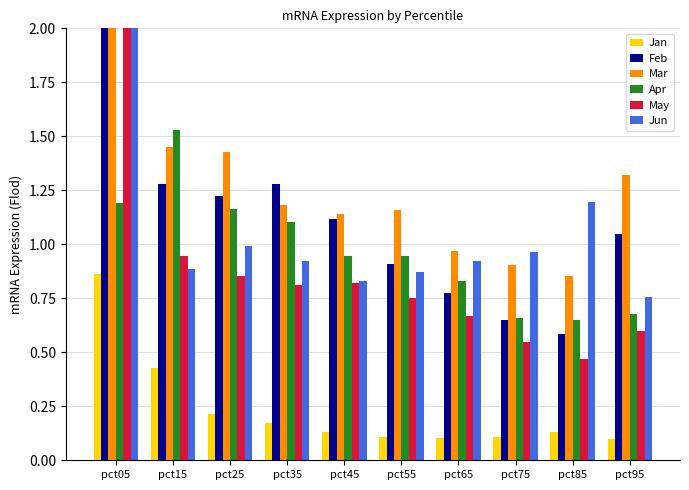

What is the difference between the maximum and second lowest values in the Jun series?

8.1